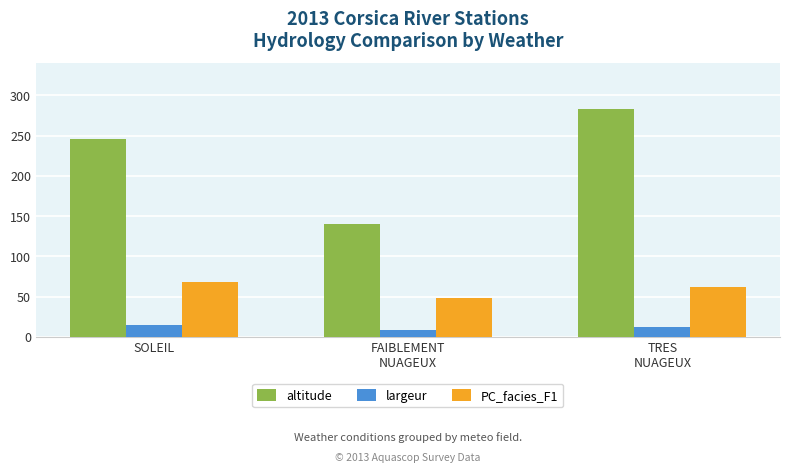

What is the lowest value of the altitude series?

140.8